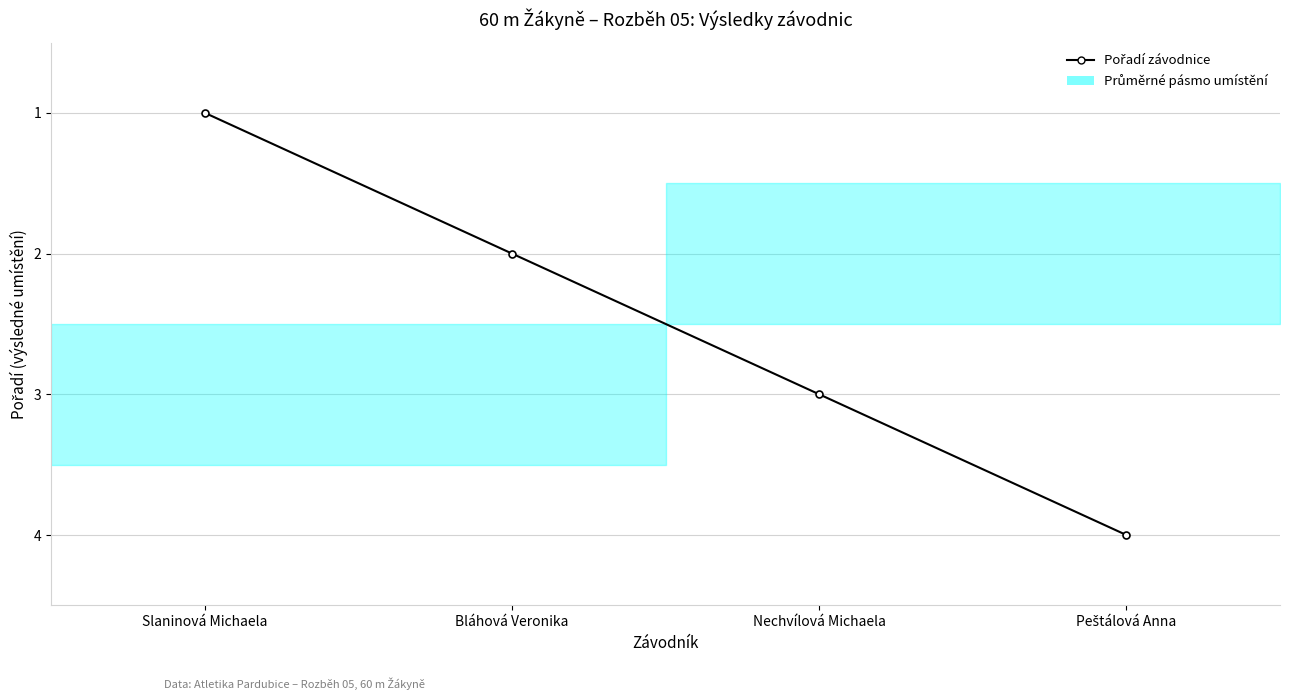

What is the sum of all values?

10